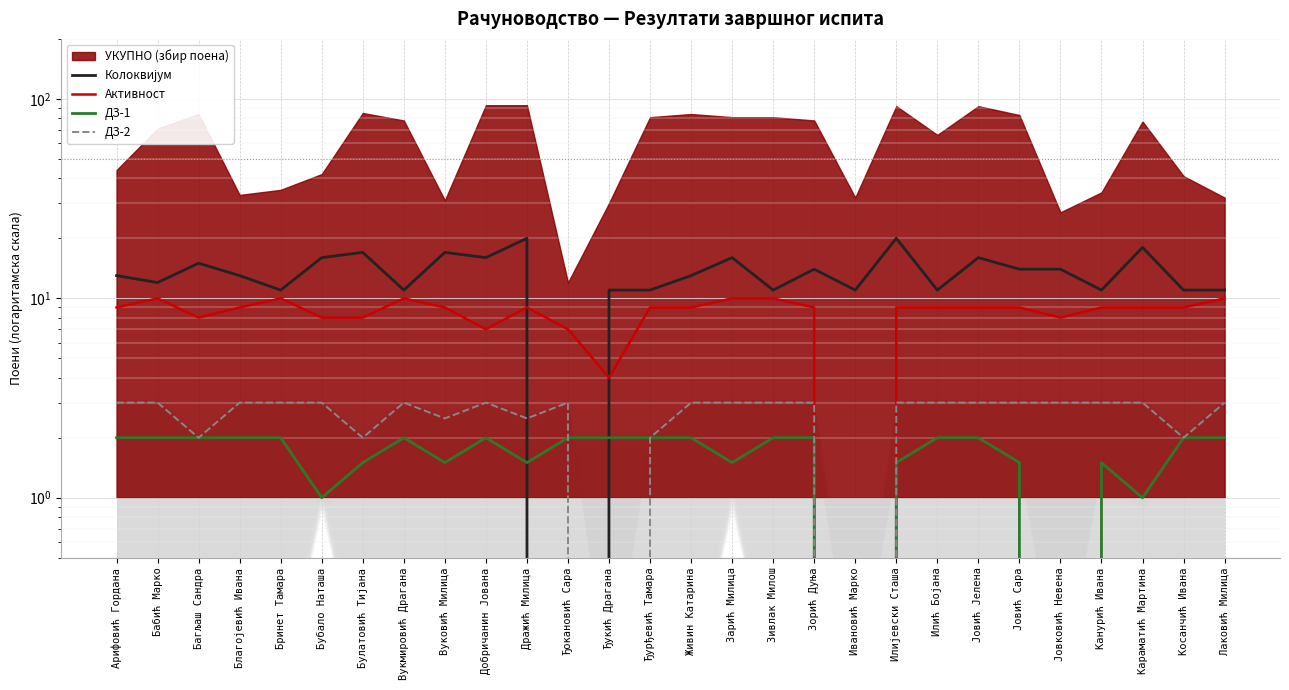

What is the total value across all series at Арифовић Гордана?

27.0